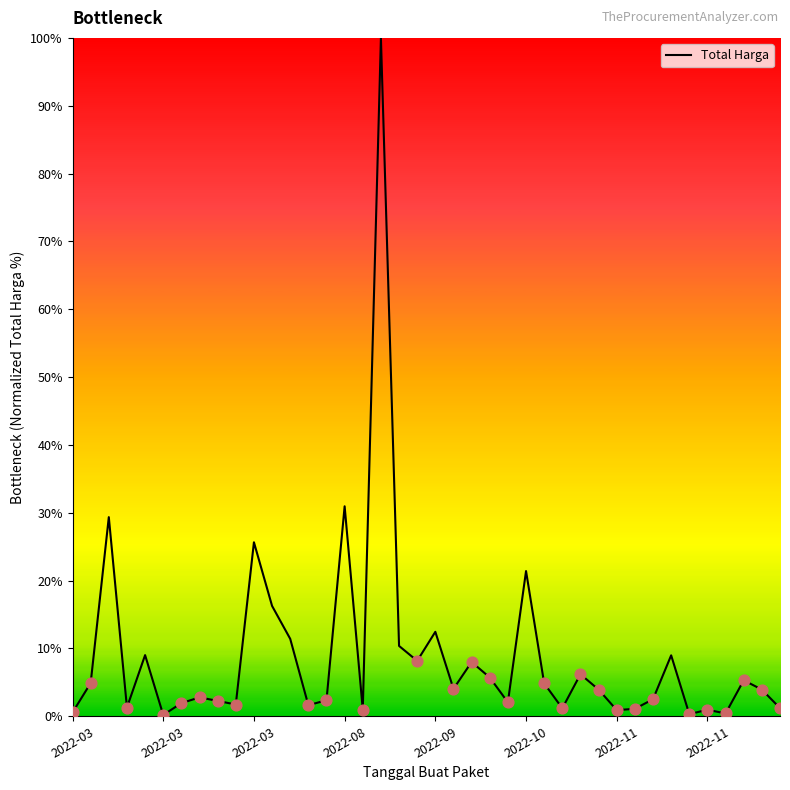

What is the maximum value shown in the chart?

100.0